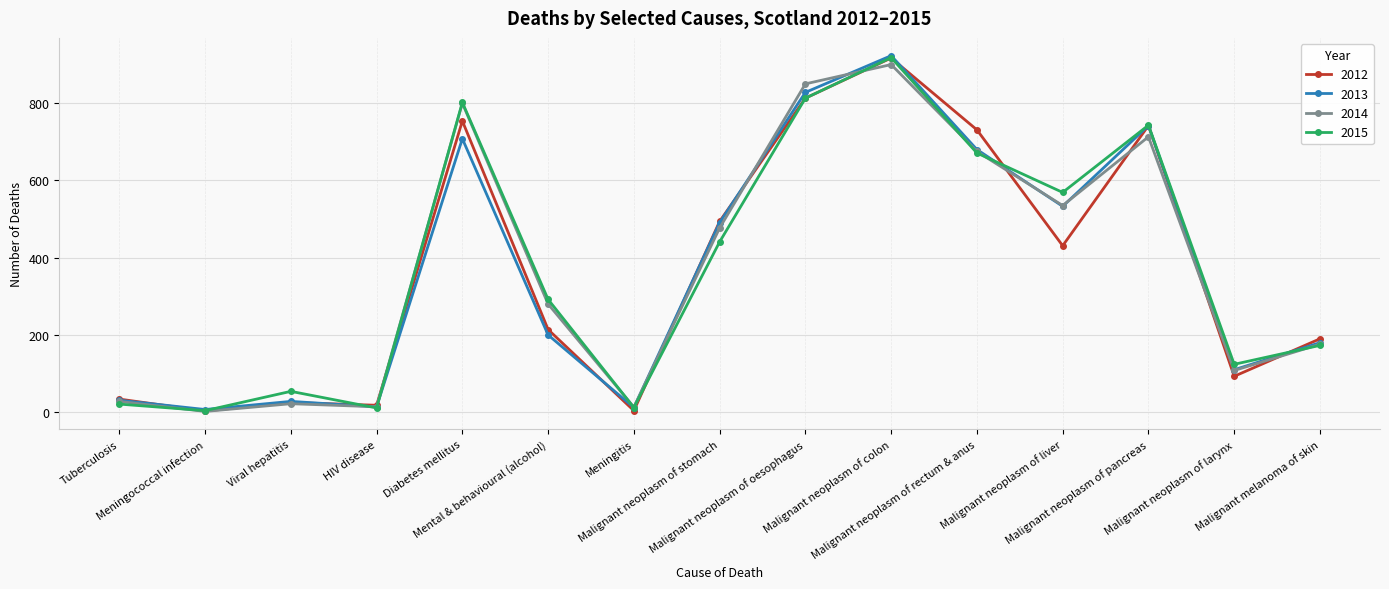

True or false: 2015 has more than 0 interior local peaks.

True